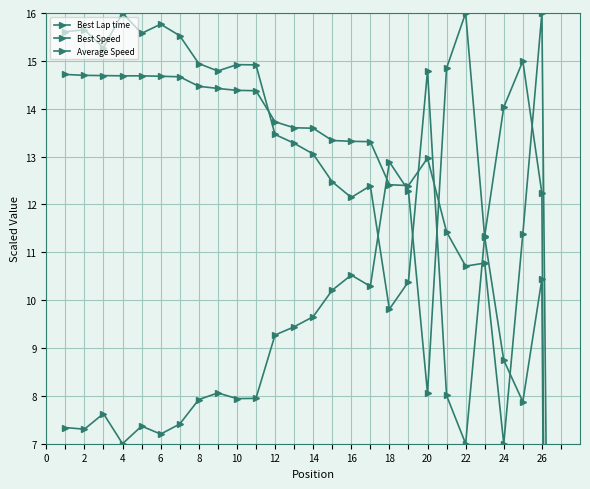

Is the value of Average Speed at 19 greater than the value of Best Speed at 14?

No